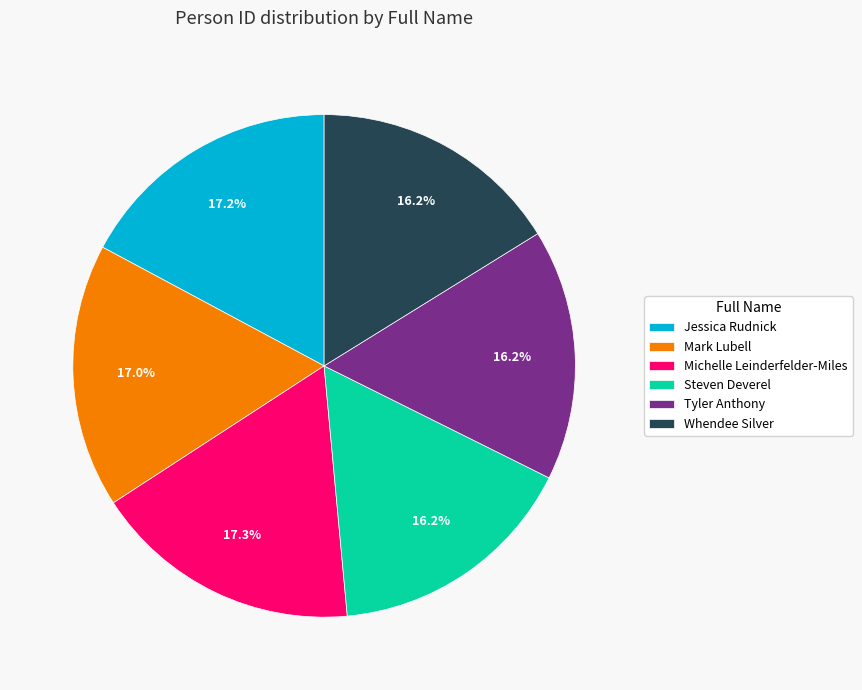

Do Jessica Rudnick and Whendee Silver together represent more than half of the pie?

No